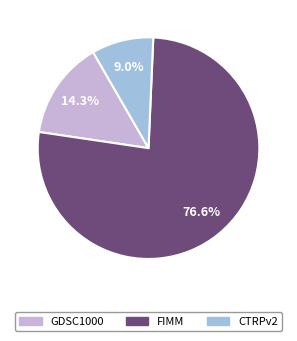

How many segments does this pie chart have?

3